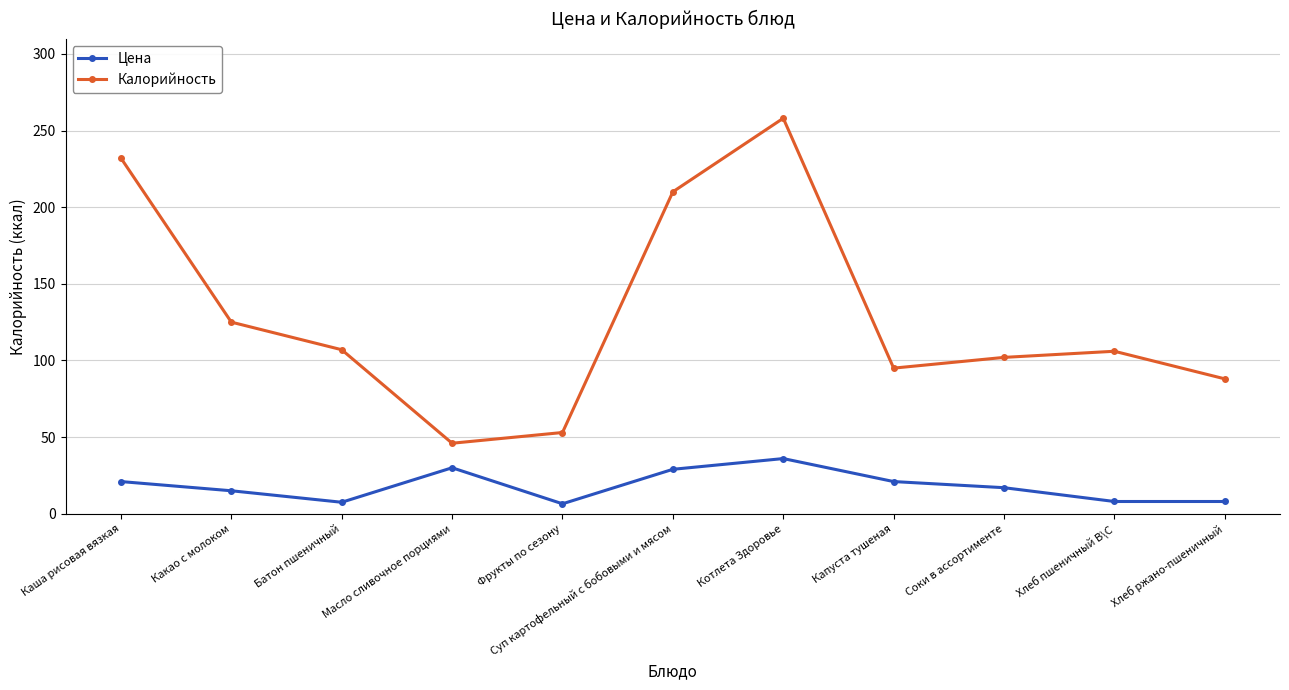

Read the Калорийность value at Фрукты по сезону.

53.0